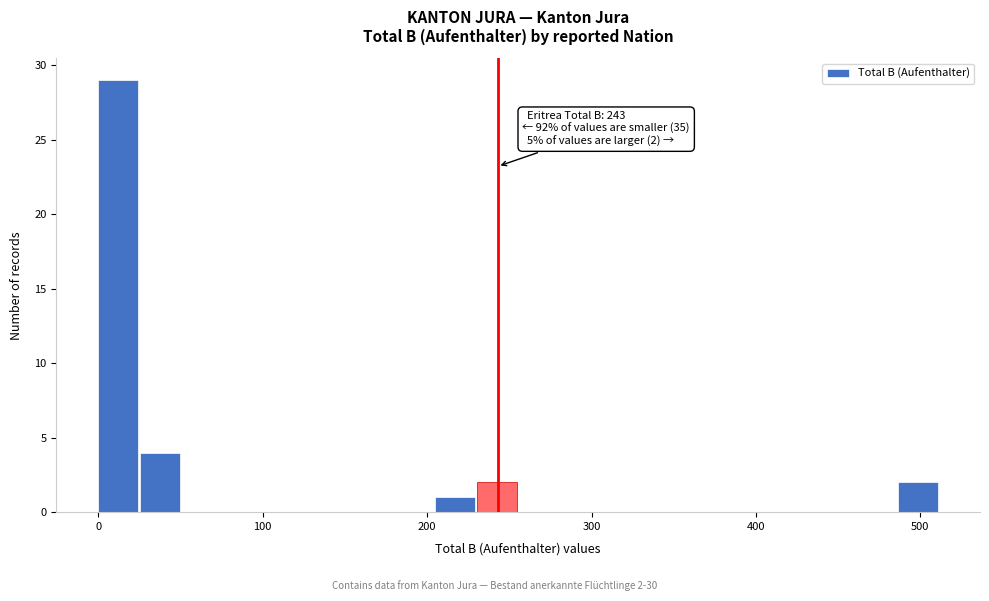

Around what value on the x-axis is the tallest bar? Give the approximate position of its centre, as read against the axis.

10